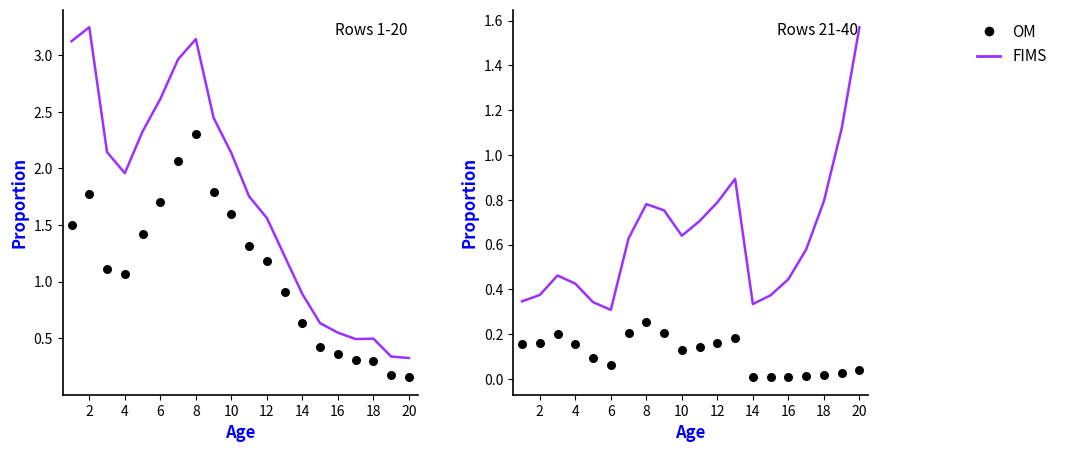

Which series has the largest total across all categories?

FIMS